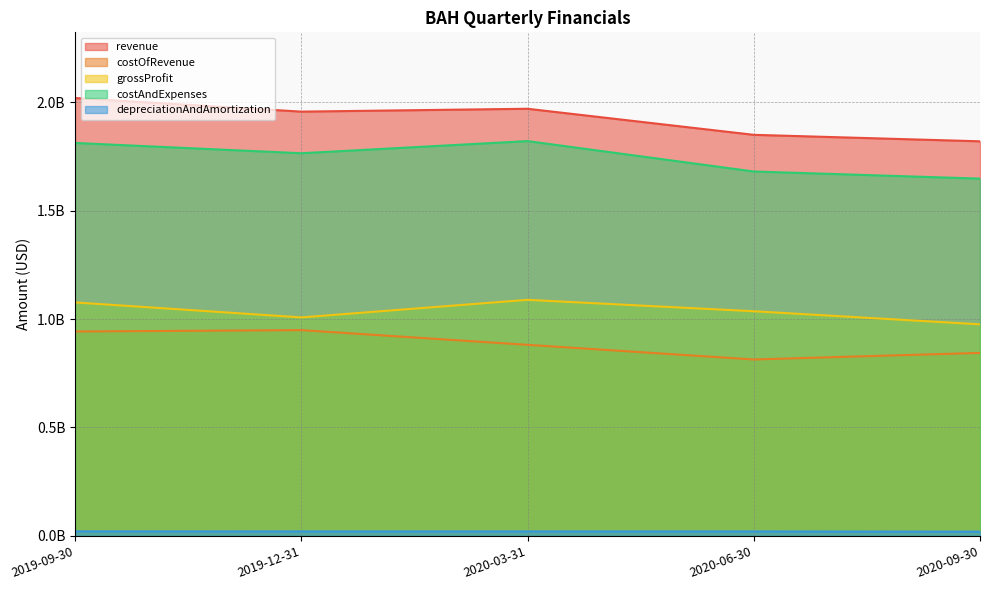

True or false: grossProfit has more than 1 interior local peaks.

False